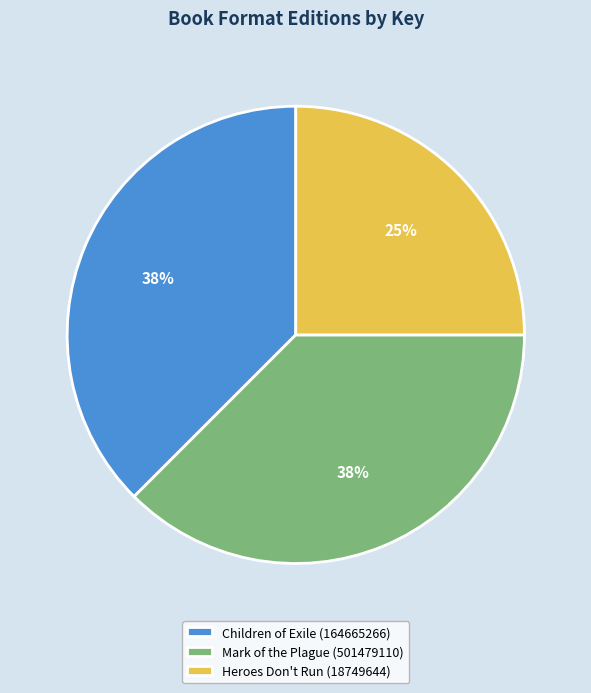

Which has a higher value, Children of Exile (164665266) or Heroes Don't Run (18749644)?

Children of Exile (164665266)